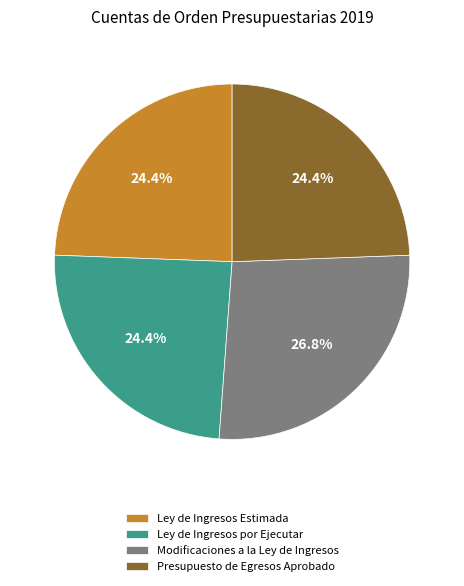

What is the total percentage of Ley de Ingresos por Ejecutar and Modificaciones a la Ley de Ingresos?

51.2%